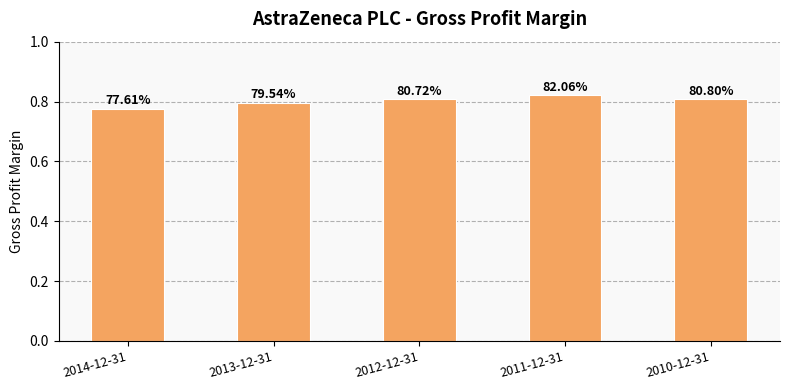

At which category does the chart reach its minimum across all series?

2014-12-31